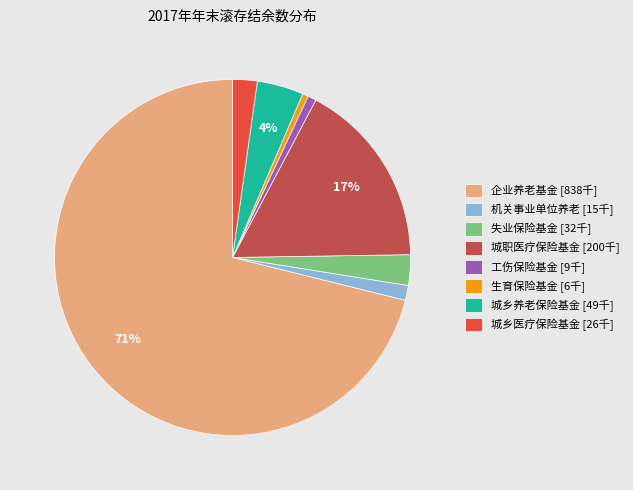

Which has a higher value, 工伤保险基金 [9千] or 城乡养老保险基金 [49千]?

城乡养老保险基金 [49千]